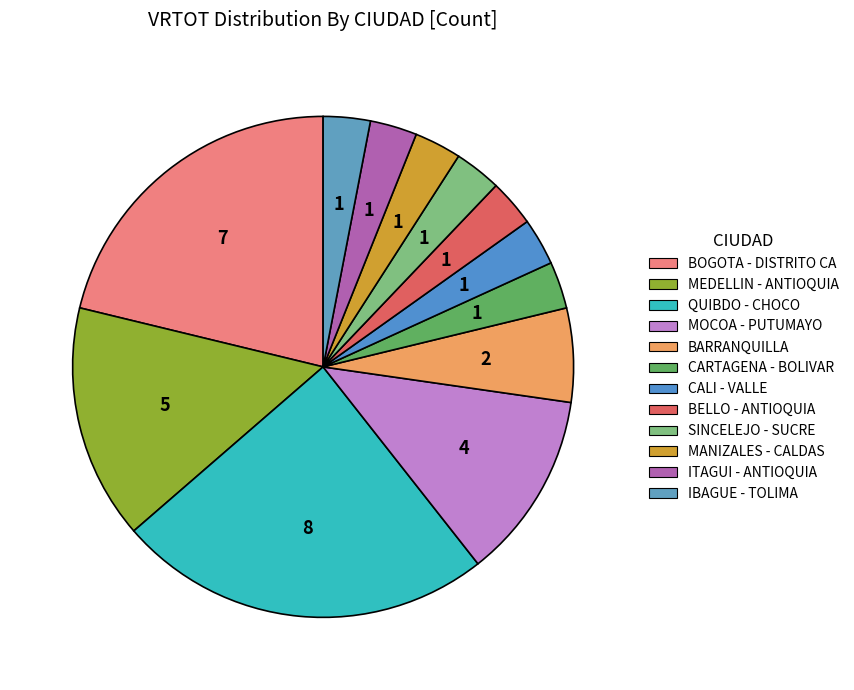

Count the number of slices in the pie.

12